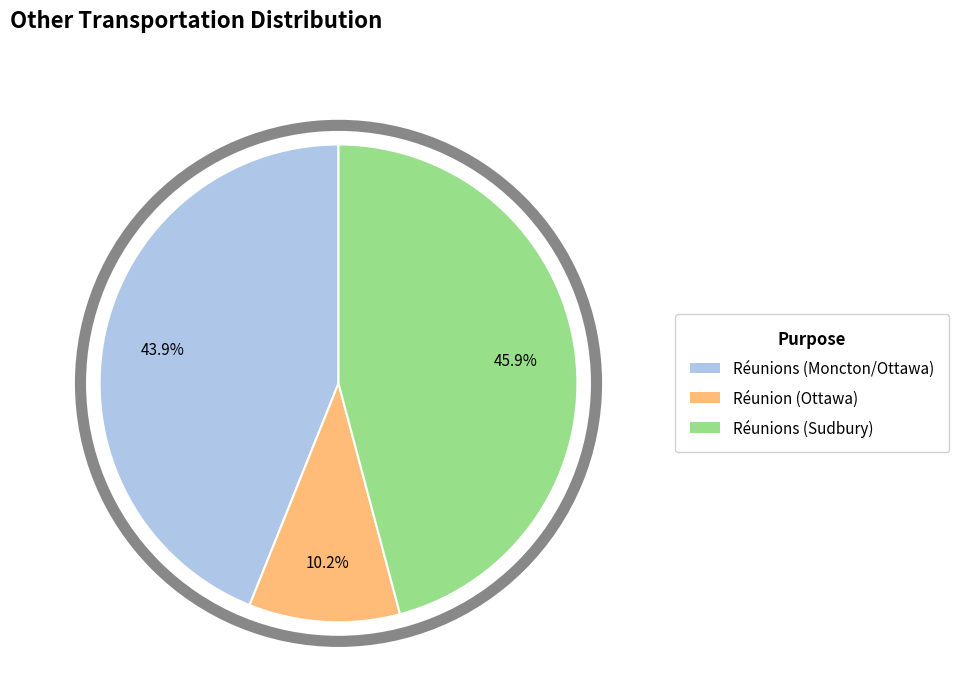

What is the ratio of the value at Réunions (Moncton/Ottawa) to the value at Réunions (Sudbury)?

1.0